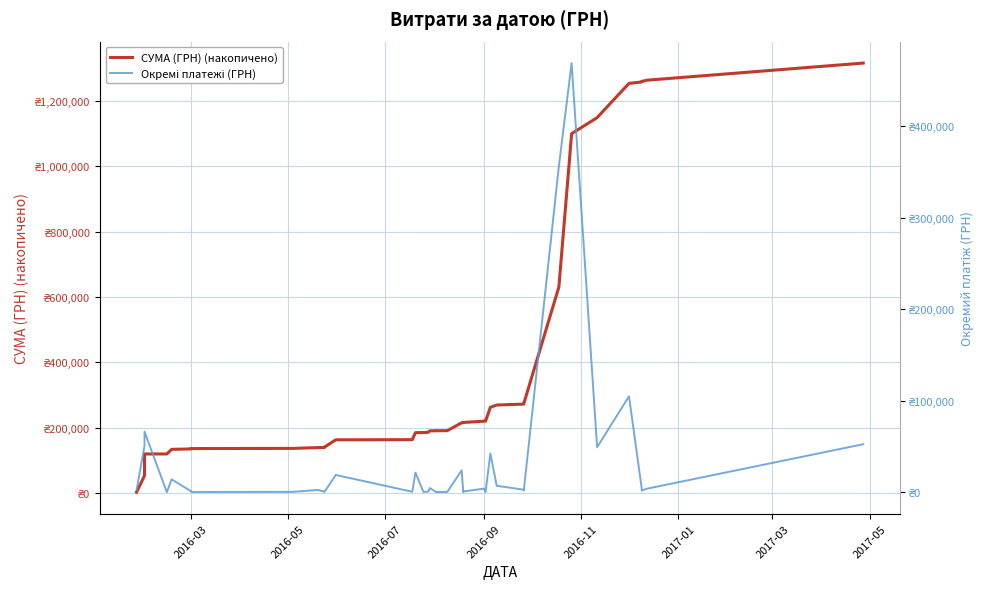

True or false: СУМА (ГРН) (накопичено) and Окремі платежі (ГРН) intersect in this chart.

False